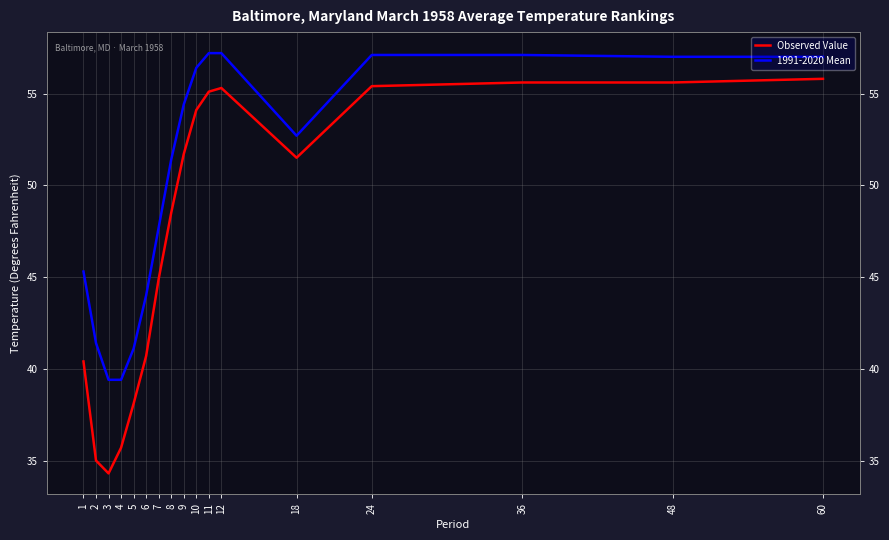

Is it true that 1991-2020 Mean equals 10.0 at 4?

False